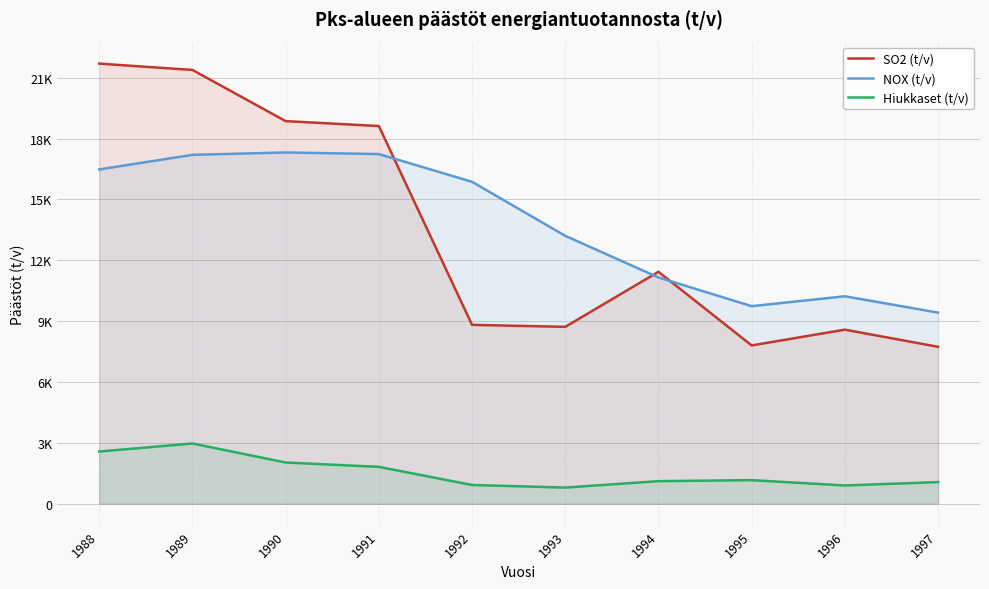

How many series are shown in this chart?

3